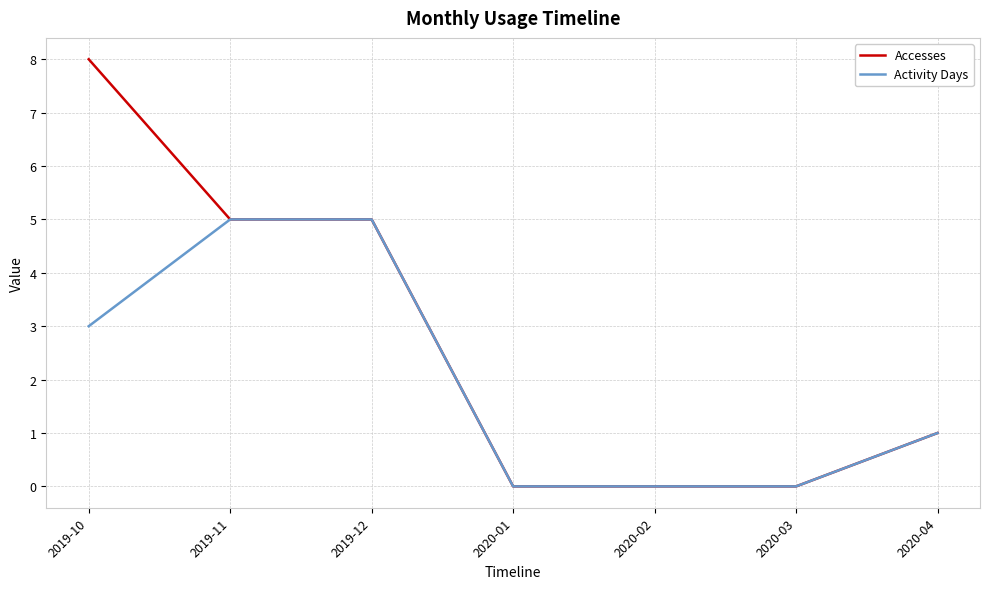

Which series has the largest total across all categories?

Accesses